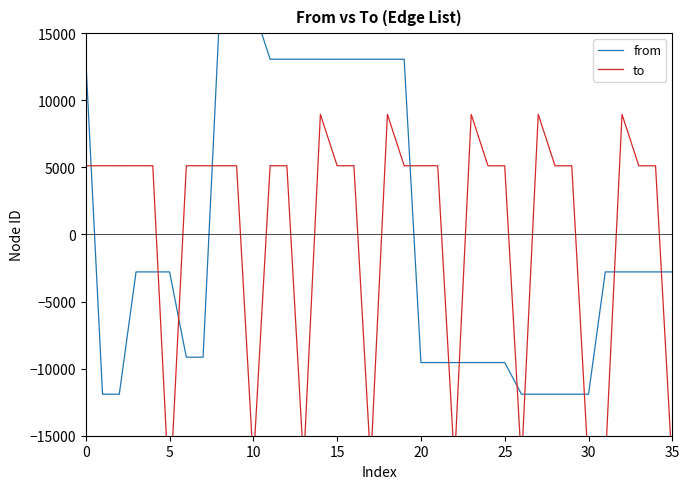

Which series has the largest total across all categories?

to